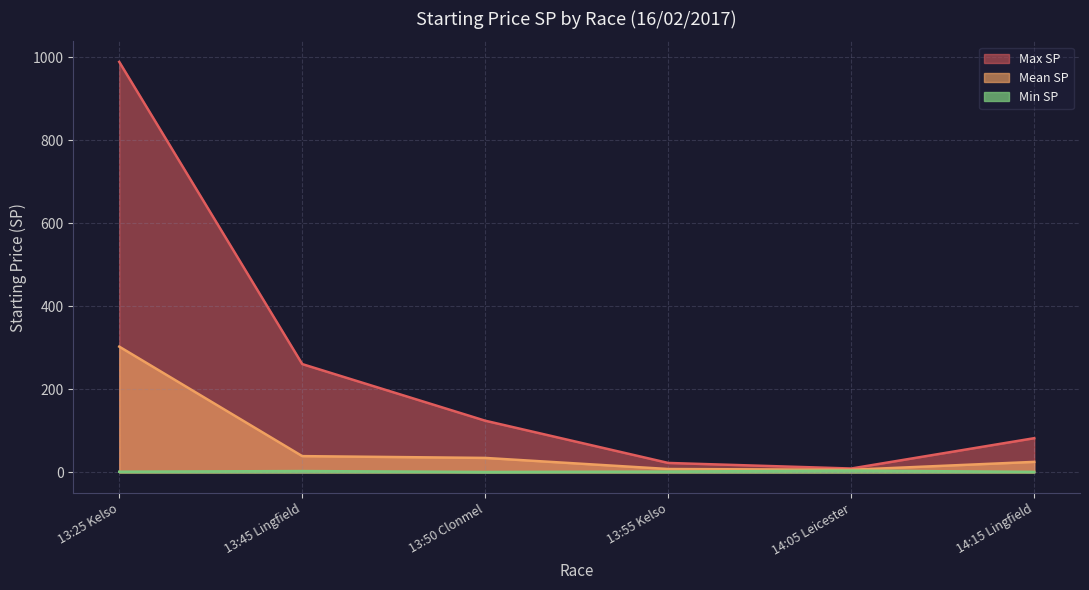

Where is Min SP nearest to the value 3?

13:45 Lingfield